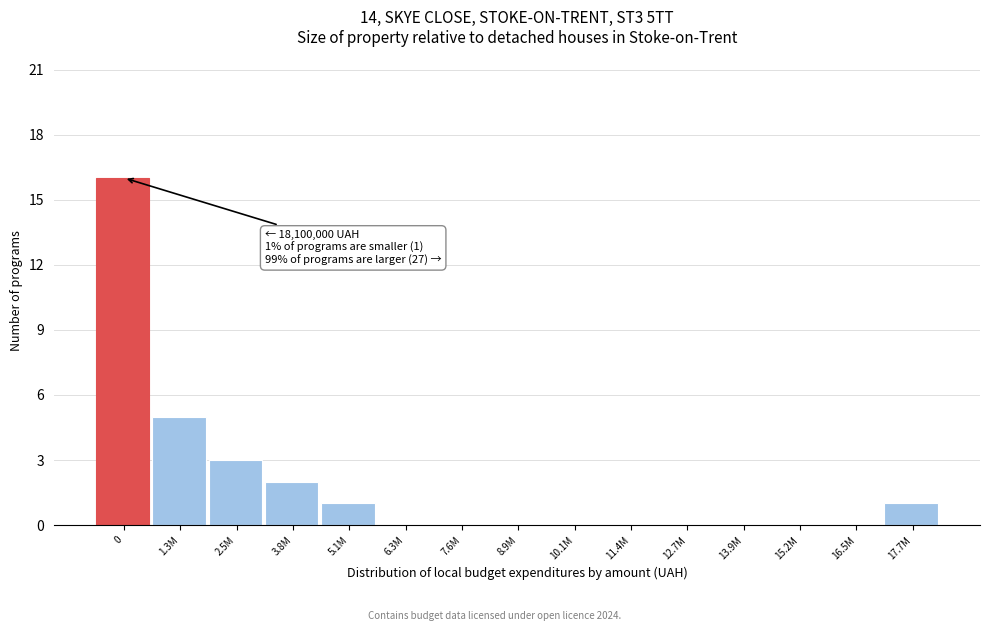

Reading left to right, list all the values displayed in this chart.

0=16	1.3M=5	2.5M=3	3.8M=2	5.1M=1	6.3M=0	7.6M=0	8.9M=0	10.1M=0	11.4M=0	12.7M=0	13.9M=0	15.2M=0	16.5M=0	17.7M=1